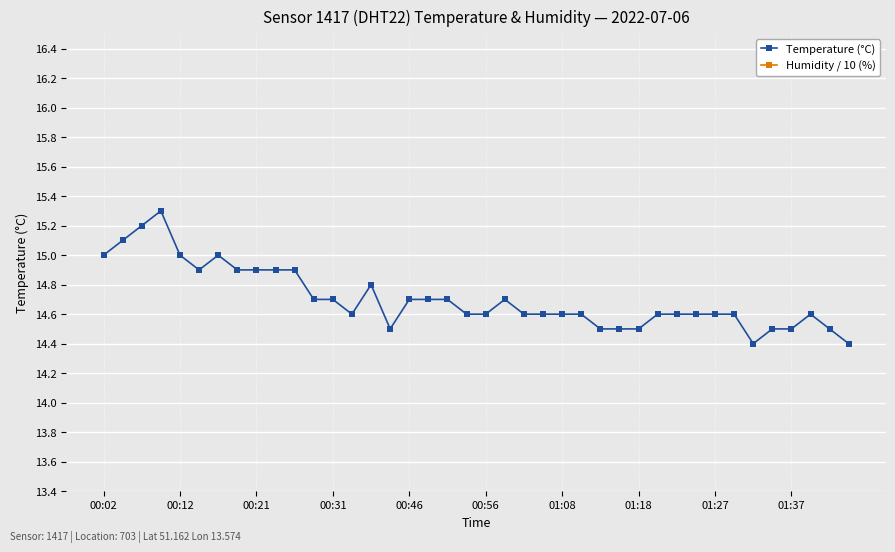

What is the lowest value of the Temperature (°C) series?

14.4